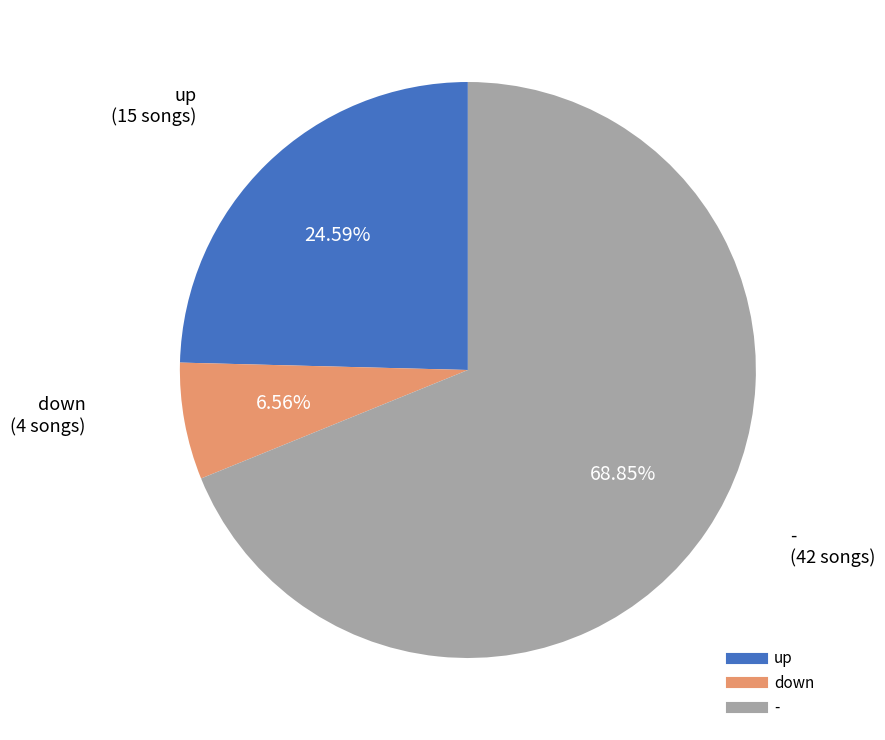

To the nearest percent, what is the difference between the down and - slice percentages?

62%